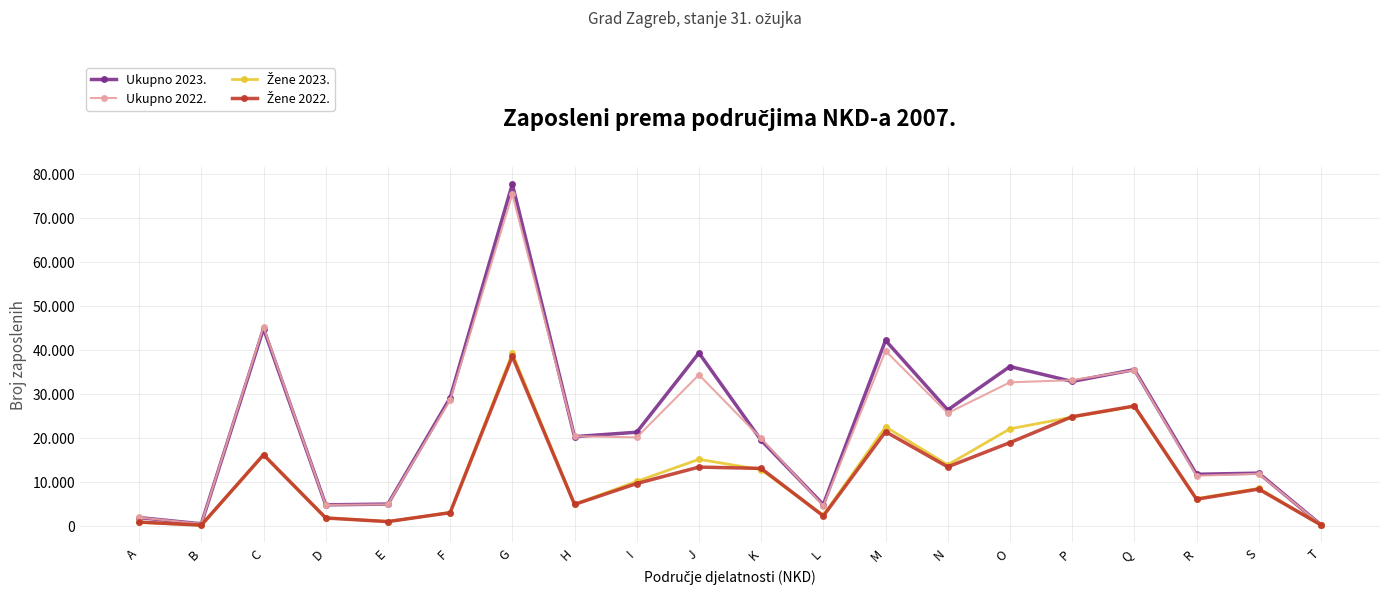

Which series changed the most between B and S?

Ukupno 2023.